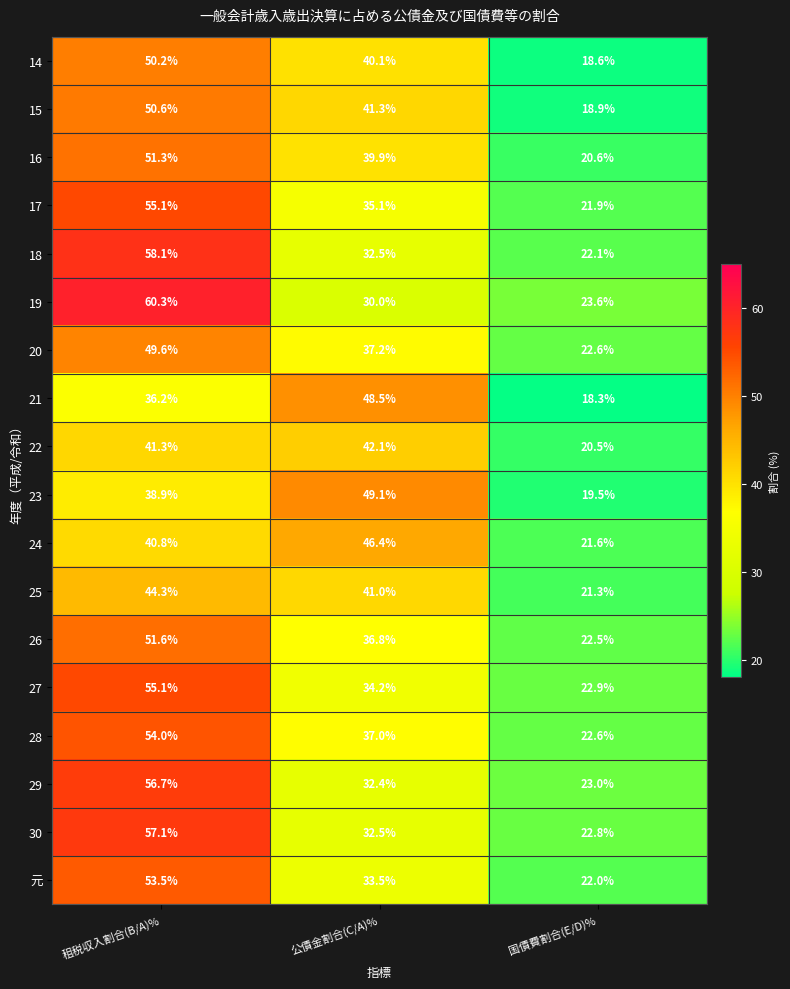

What is the sum of the 元 values at 公債金割合(C/A)% and 租税収入割合(B/A)%?

87.0